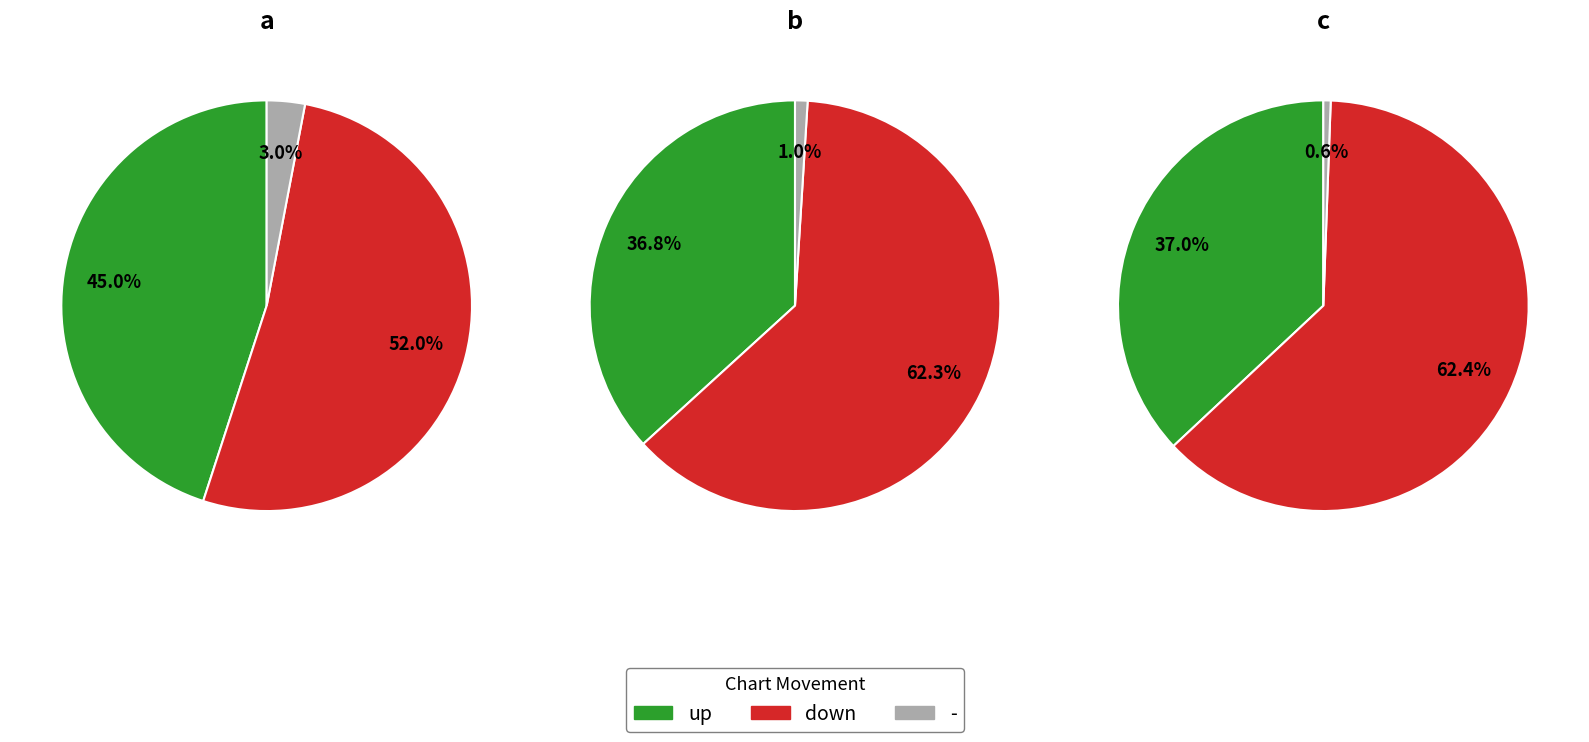

How many segments does this pie chart have?

3